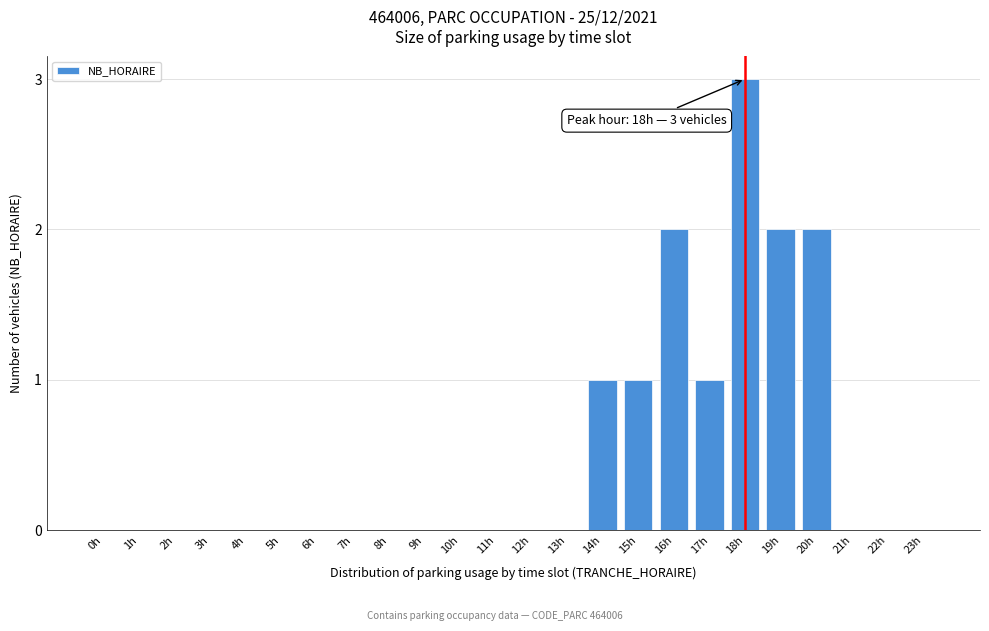

Reading left to right, transcribe all the data shown in this chart.

0h=0	1h=0	2h=0	3h=0	4h=0	5h=0	6h=0	7h=0	8h=0	9h=0	10h=0	11h=0	12h=0	13h=0	14h=1	15h=1	16h=2	17h=1	18h=3	19h=2	20h=2	21h=0	22h=0	23h=0